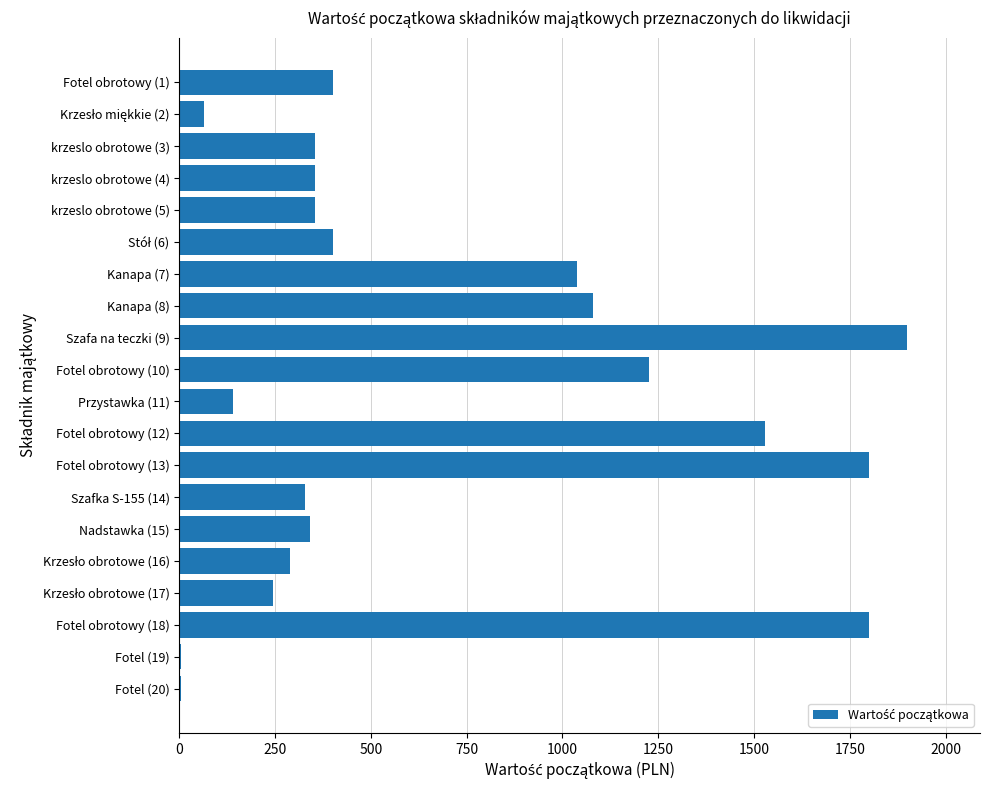

What is the sum of the values at krzeslo obrotowe (3) and Fotel obrotowy (1)?

754.2